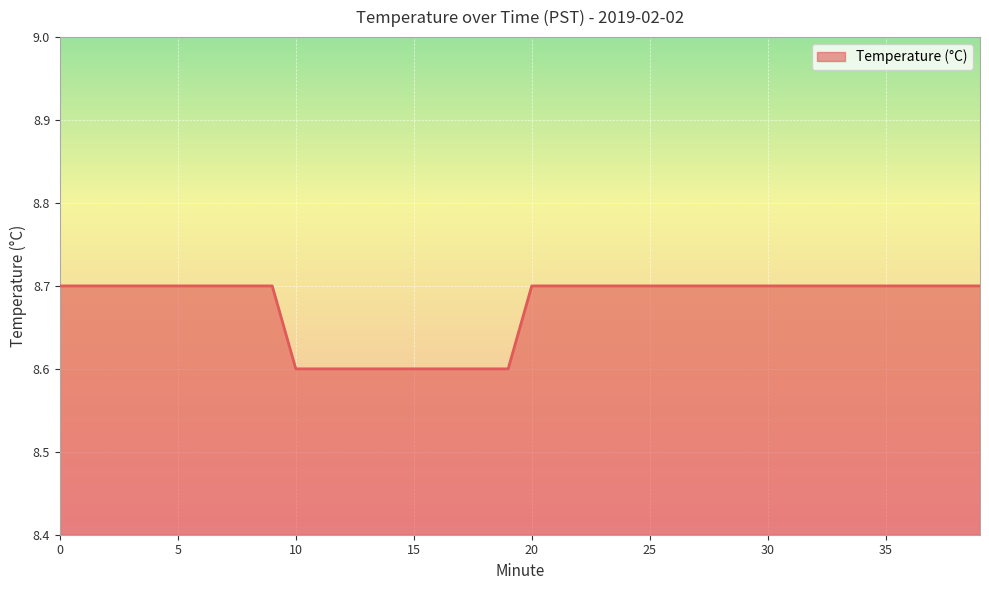

Reading right to left, transcribe all the data shown in this chart.

8.7	8.7	8.7	8.7	8.7	8.7	8.7	8.7	8.7	8.7	8.7	8.7	8.7	8.7	8.7	8.7	8.7	8.7	8.7	8.7	8.6	8.6	8.6	8.6	8.6	8.6	8.6	8.6	8.6	8.6	8.7	8.7	8.7	8.7	8.7	8.7	8.7	8.7	8.7	8.7